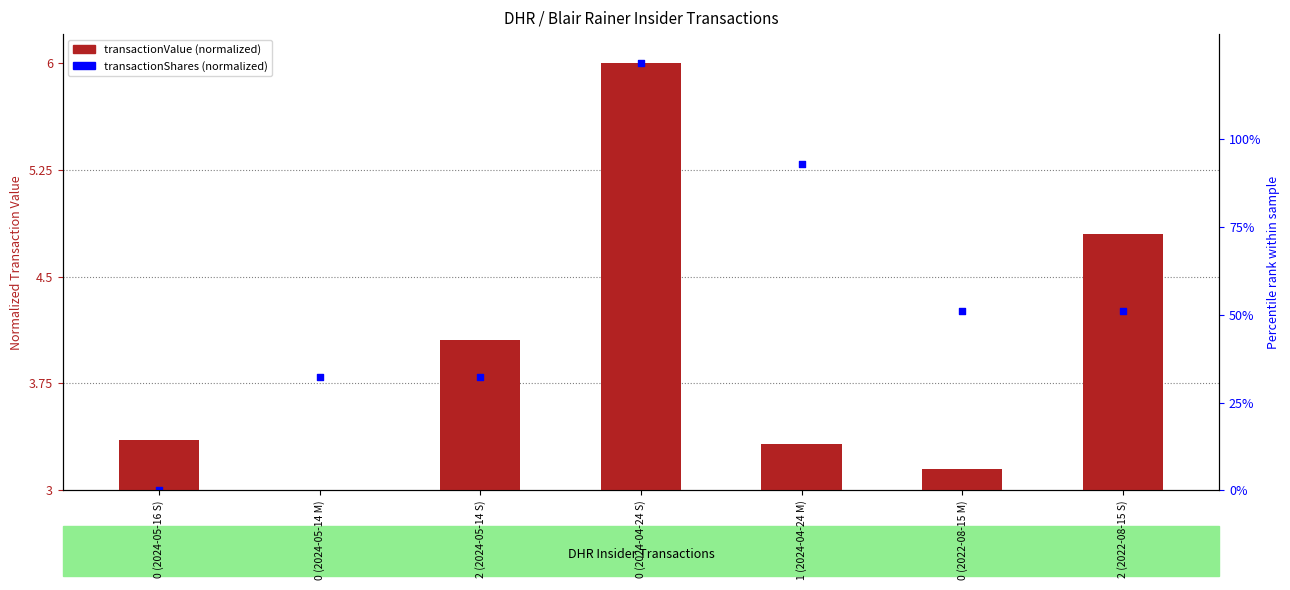

Which series reaches the minimum Y coordinate?

transactionValue (normalized)